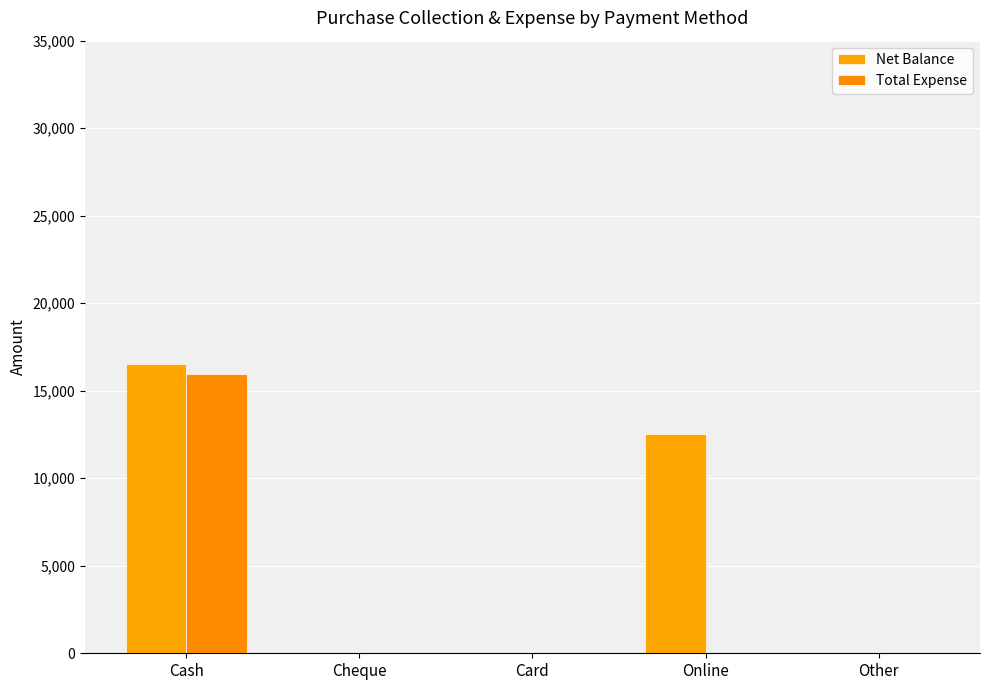

What is the sum of all Total Expense values?

15975